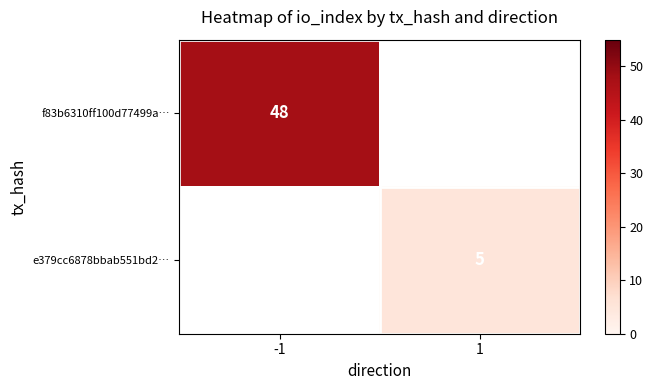

Which has a higher value, 1 or -1?

-1